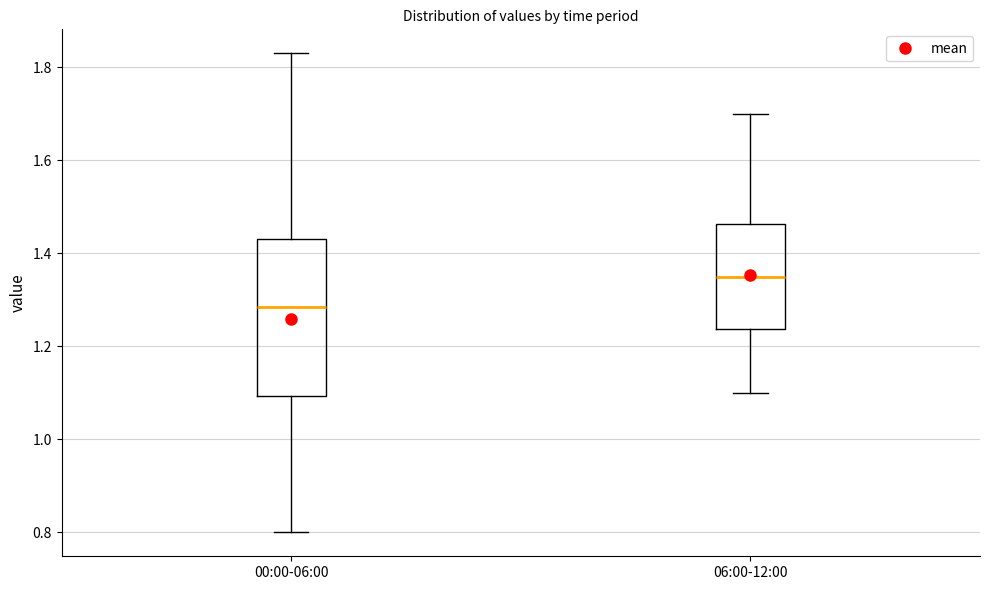

Which box's median line is the highest?

06:00-12:00